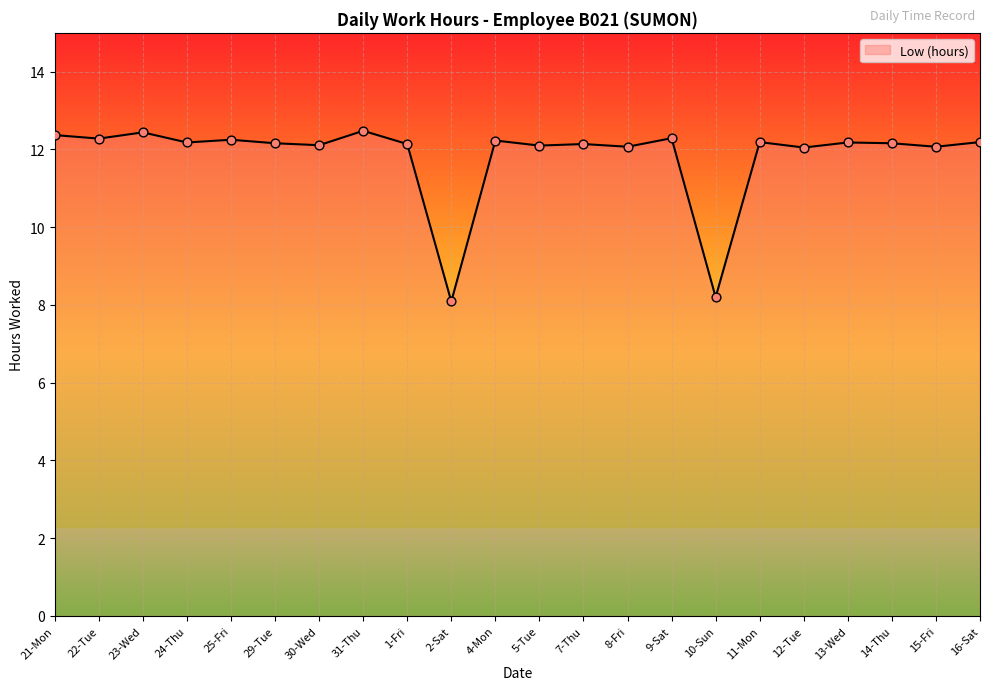

What is the ratio of the value at 12-Tue to the value at 10-Sun?

1.5